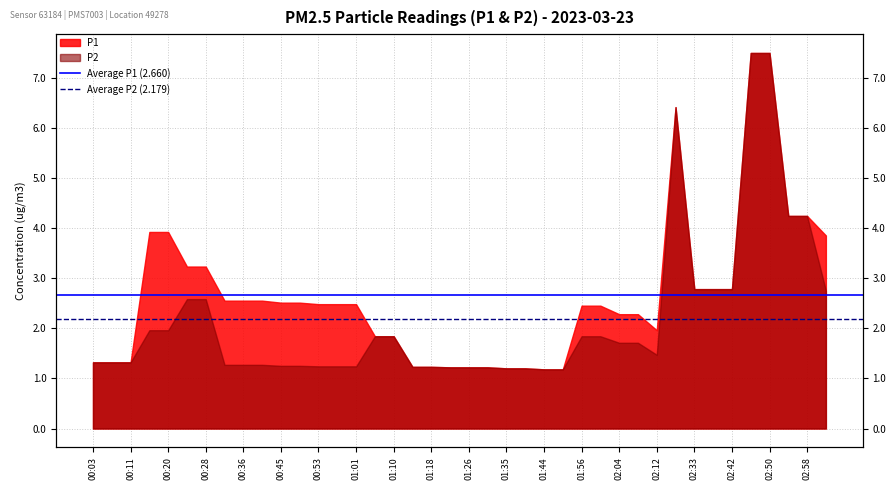

How many lines are shown in the chart?

2